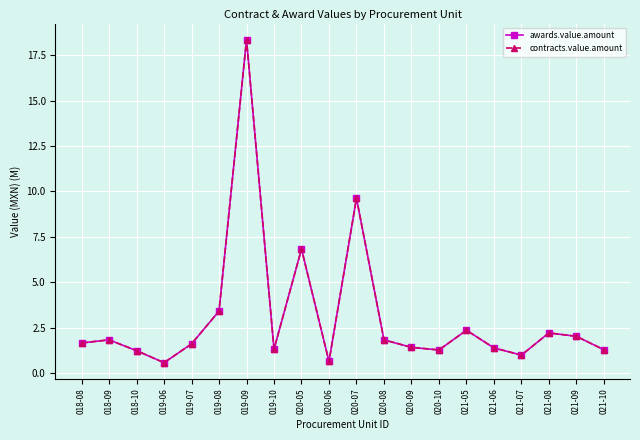

What is the difference between the maximum and second lowest values in the awards.value.amount series?

17.7